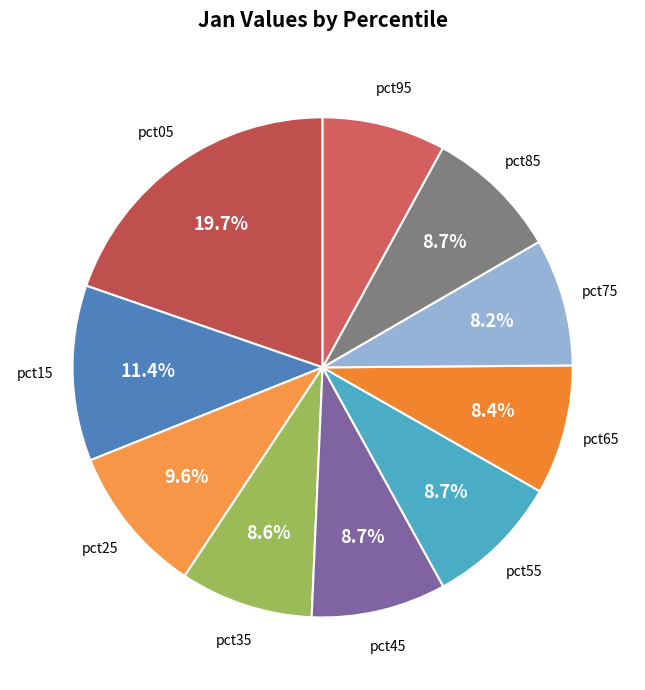

Is there a majority slice in this chart?

No